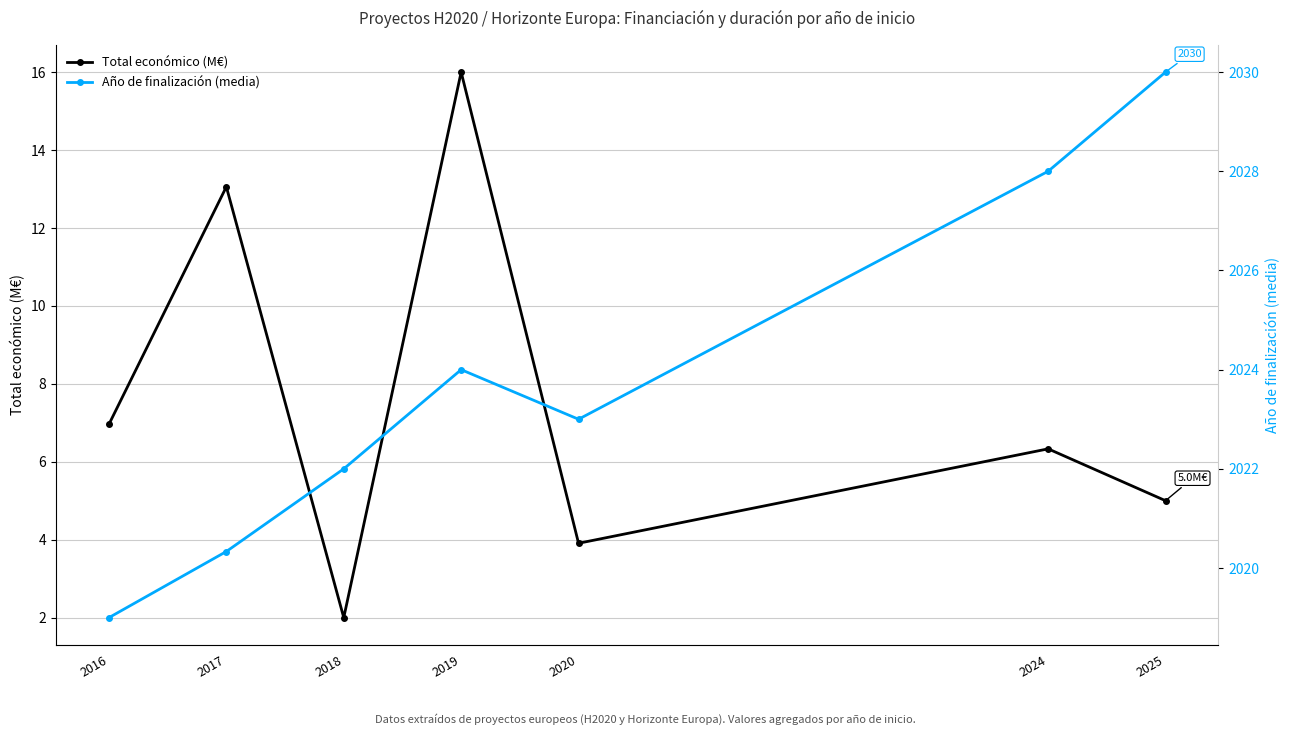

True or false: Total económico (M€) and Año de finalización (media) intersect in this chart.

False